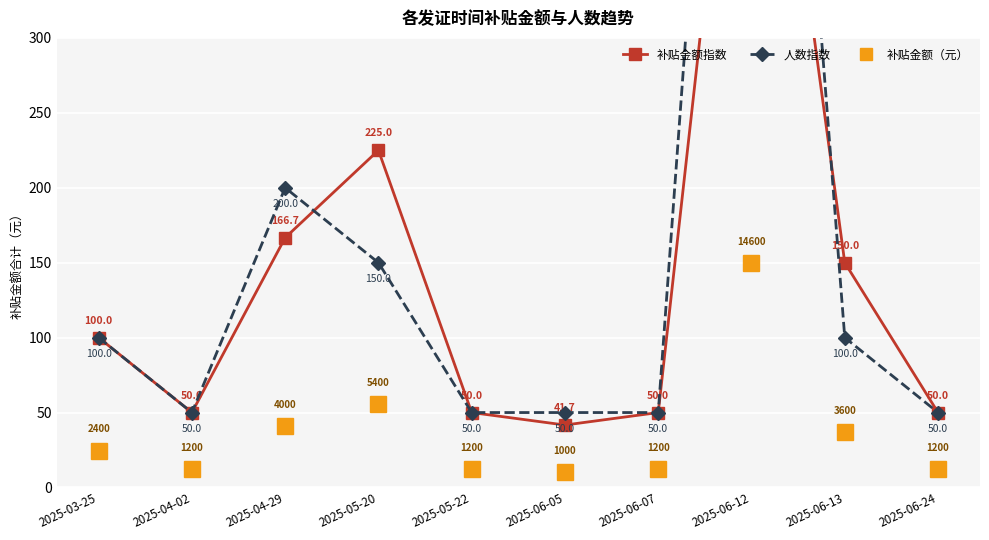

How many interior local valleys does the 人数指数 series have?

1